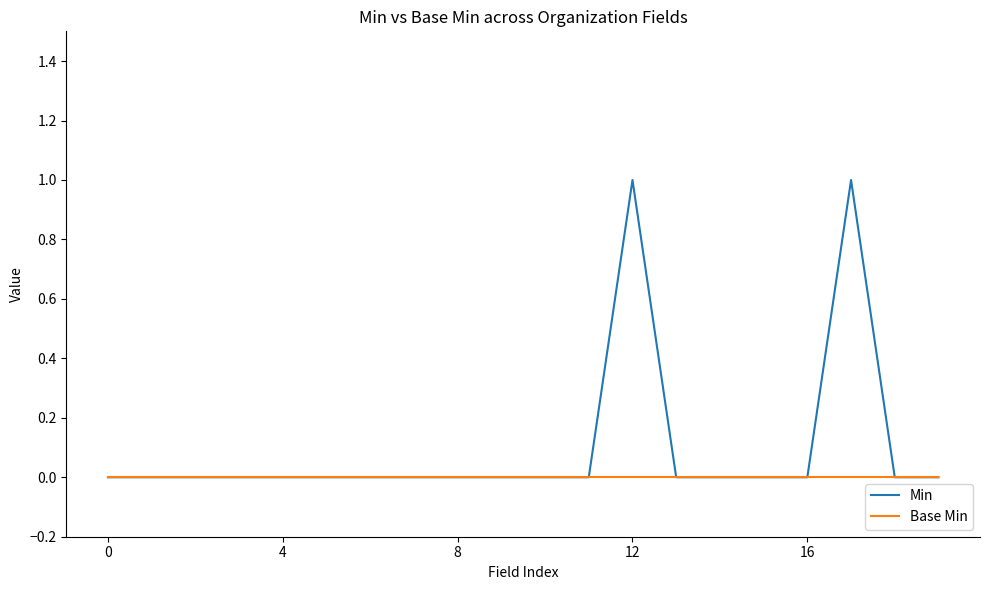

How many lines are shown in the chart?

2